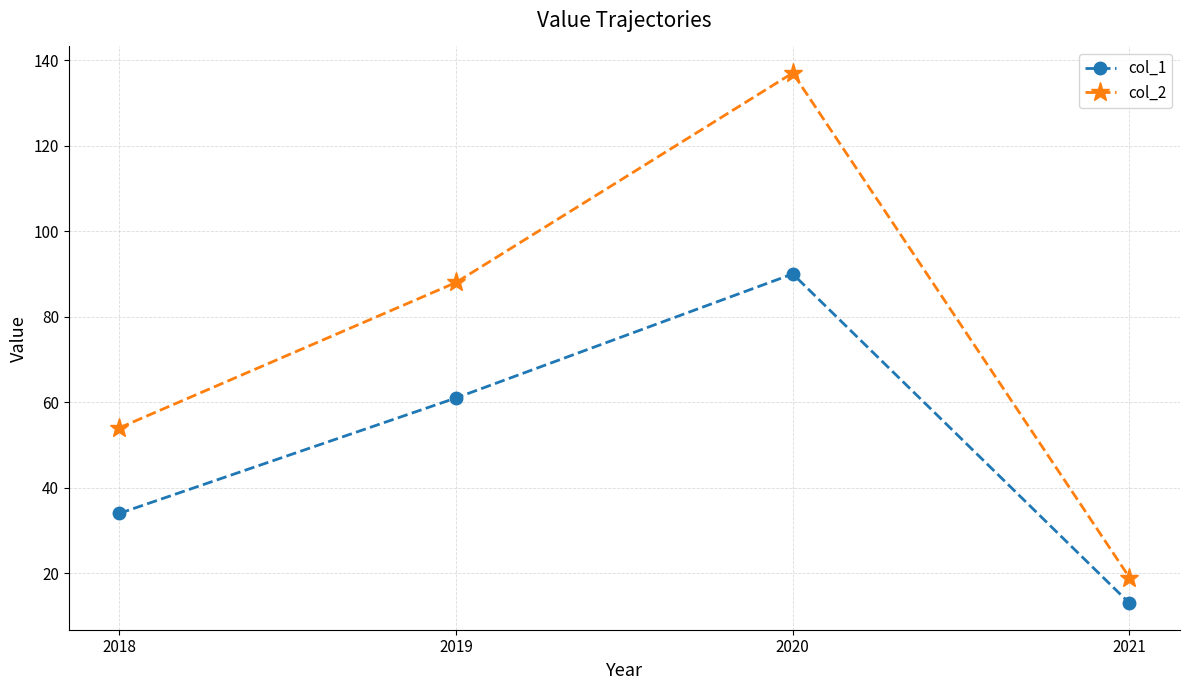

Which series has the largest range (max minus min)?

col_2